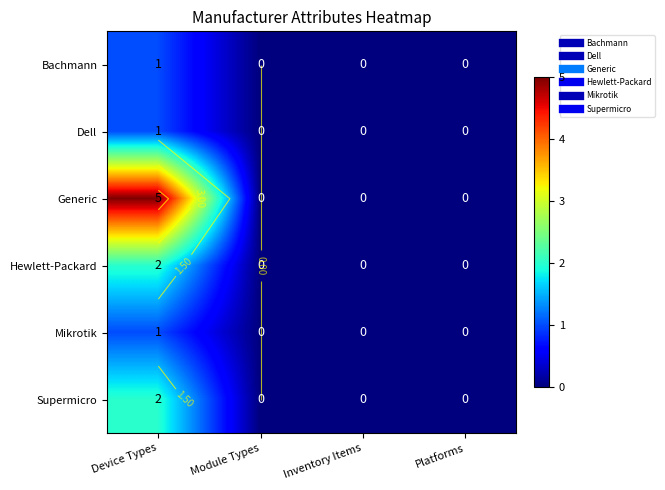

The Mikrotik series shows -1 at Module Types. True or false?

False